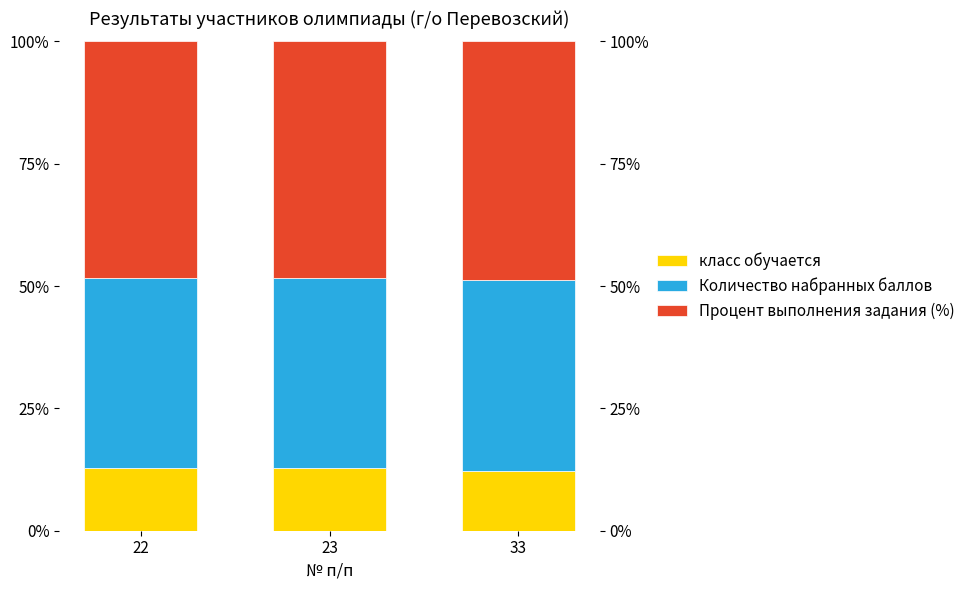

Reading left to right, what are all the values shown in this chart?

класс обучается: 12.9	12.9	12.2
Количество набранных баллов: 38.7	38.7	39.0
Процент выполнения задания (%): 48.4	48.4	48.8